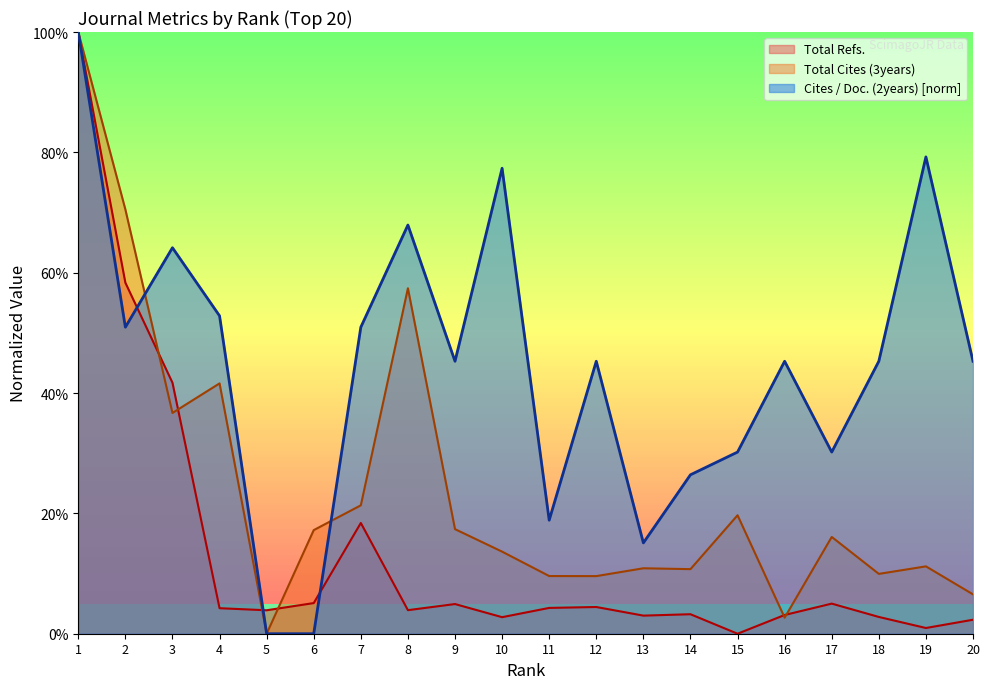

How many positive values does the Cites / Doc. (2years) series have?

18